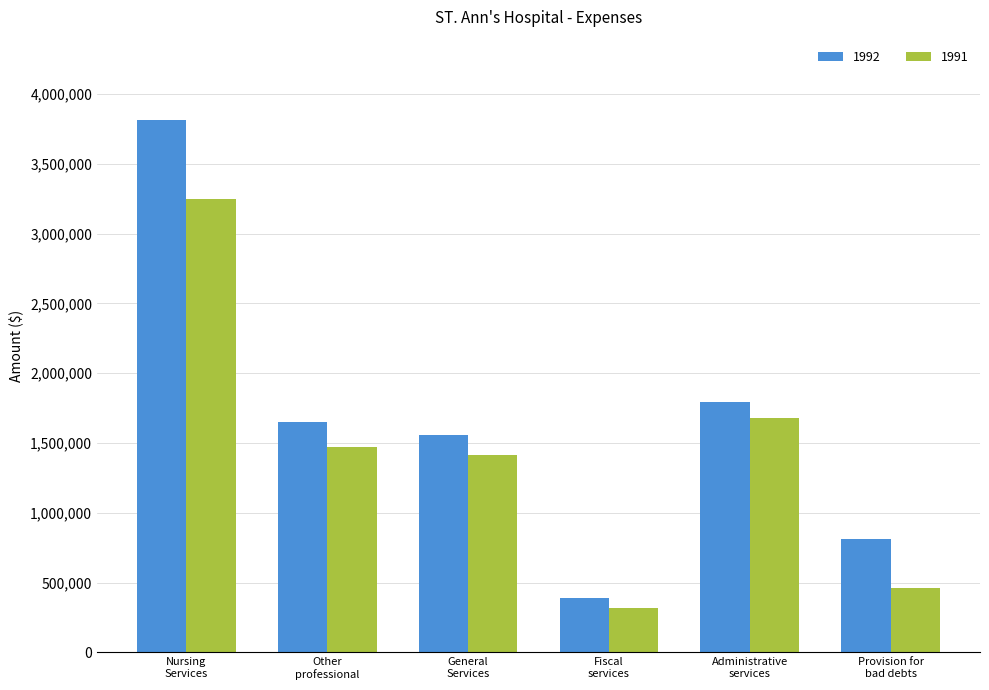

Rank the categories by 1991 value from lowest to highest.

Fiscal
services, Provision for
bad debts, General
Services, Other
professional, Administrative
services, Nursing
Services